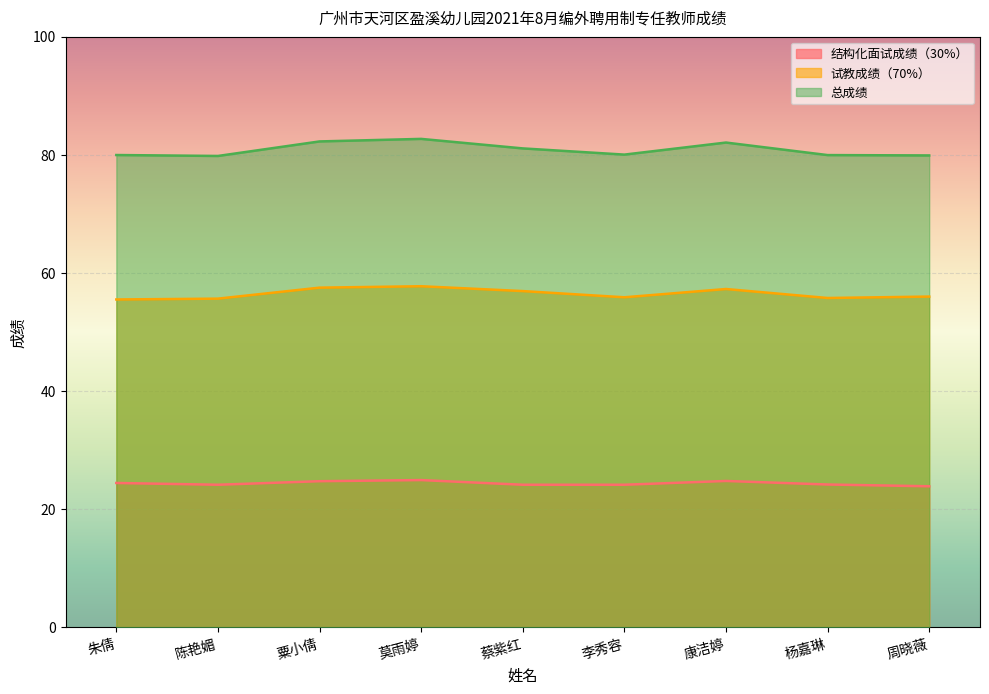

Rank the categories by 结构化面试成绩（30%） value from lowest to highest.

周晓薇, 陈艳媚, 蔡紫红, 李秀容, 杨嘉琳, 朱倩, 粟小倩, 康洁婷, 莫雨婷